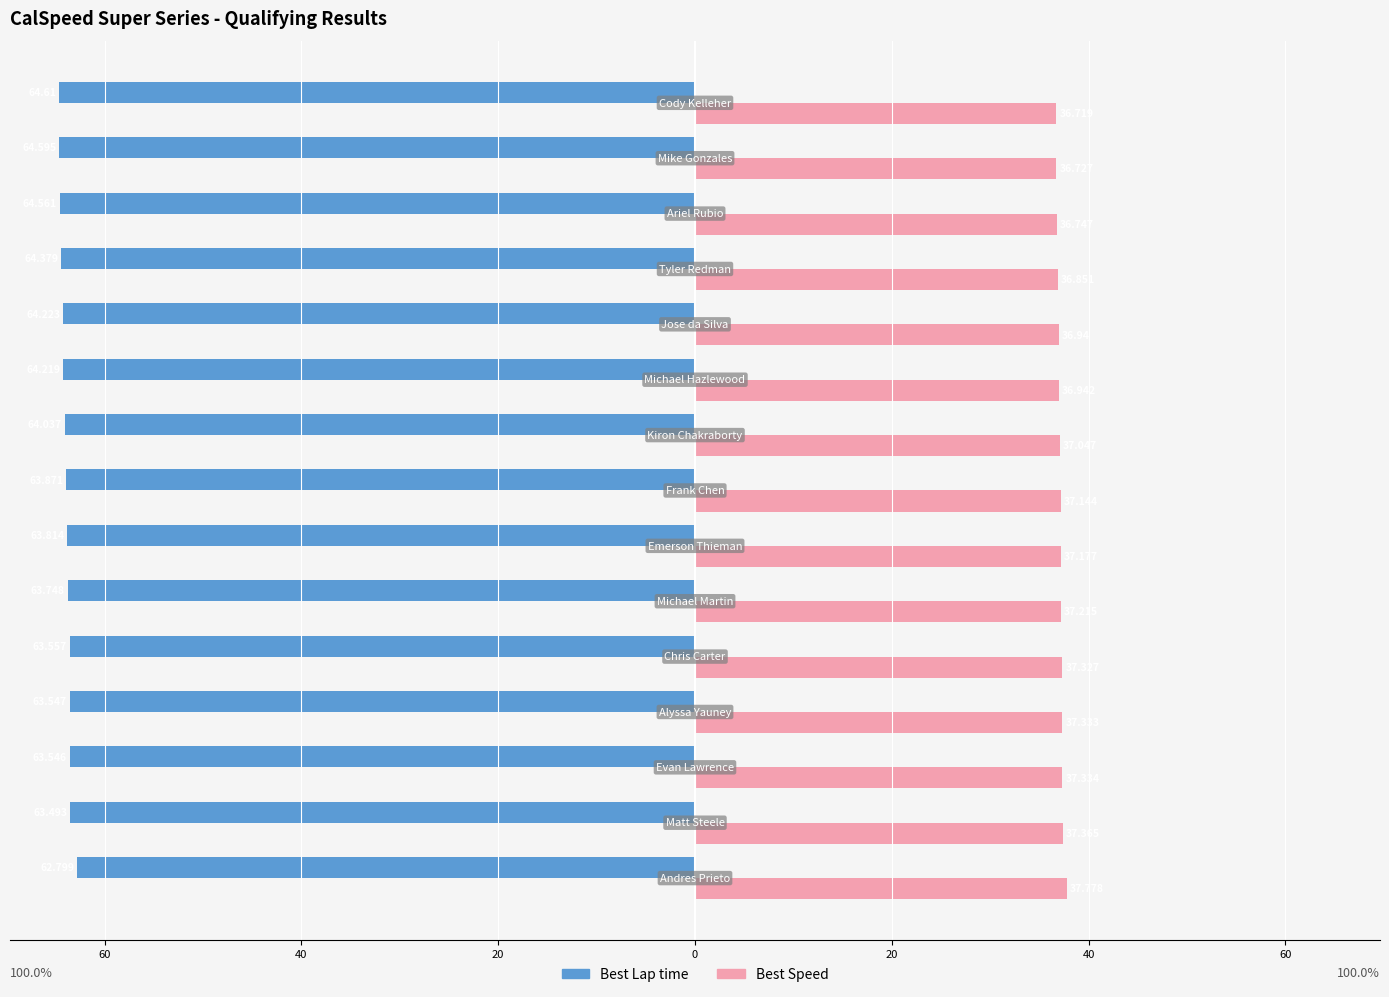

What are all the series names shown in the legend?

Best Lap time, Best Speed